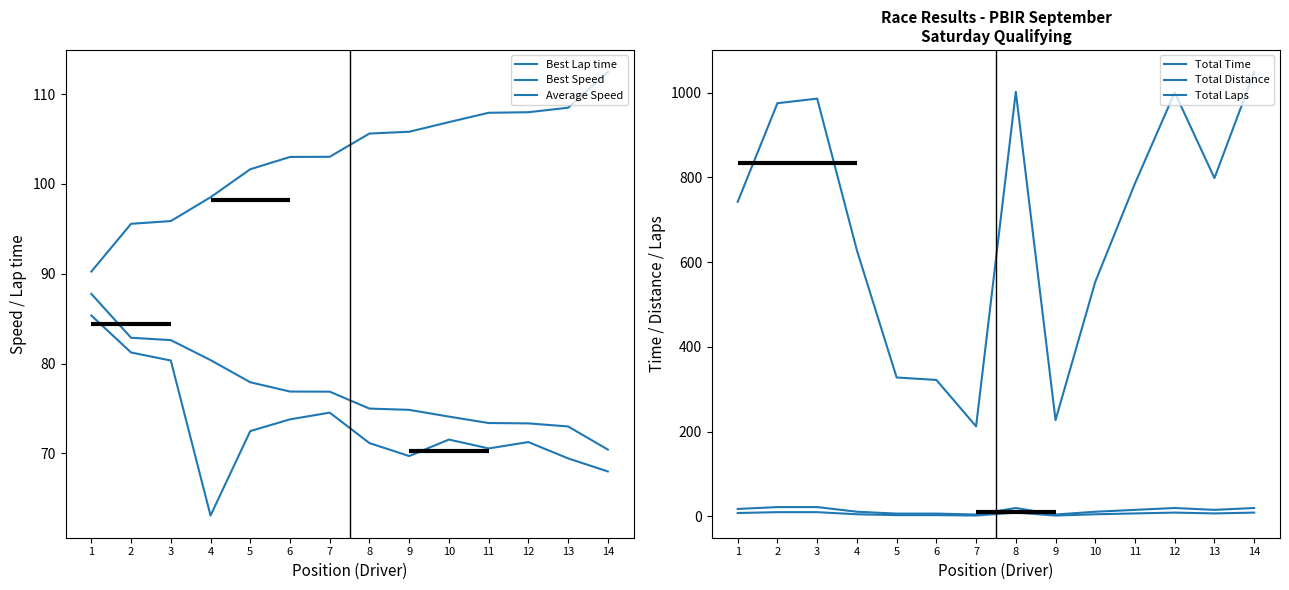

What is the difference between the Average Speed values at 8 and 14?

3.2